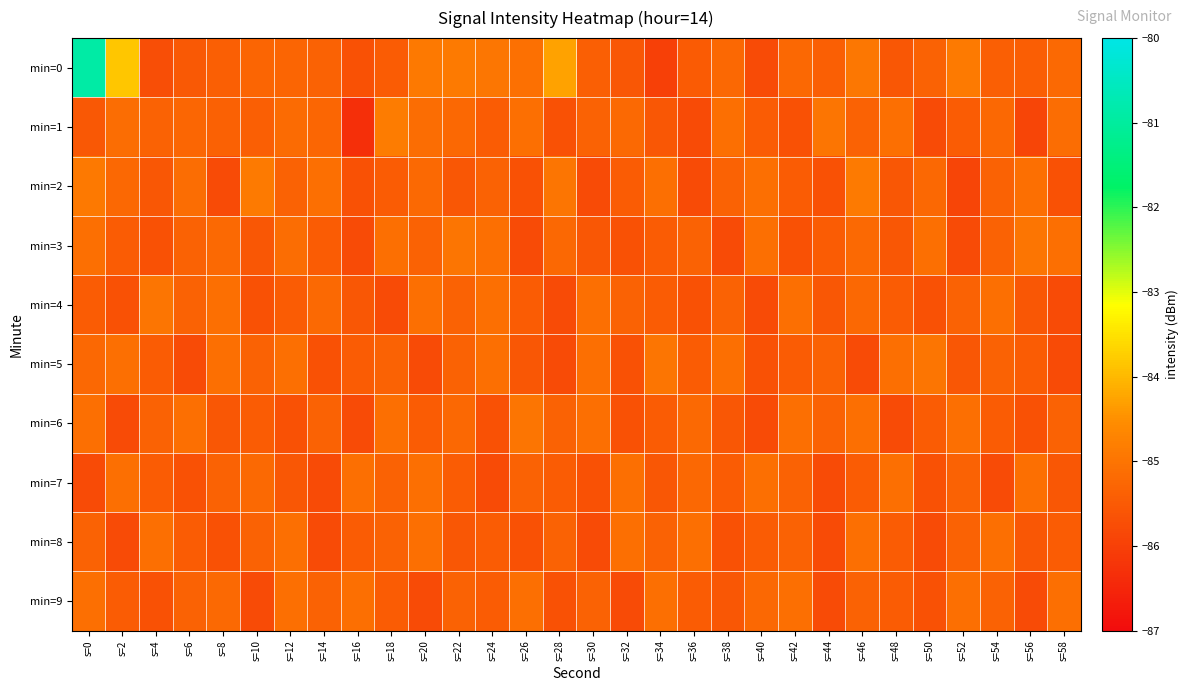

What is the minimum value shown in the chart?

-86.3